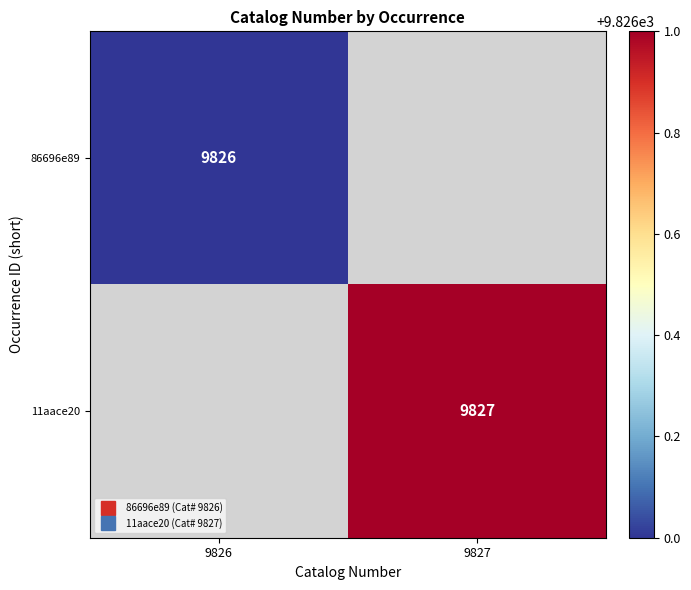

Is it true that 11aace20 equals 9827.0 at 9827?

True